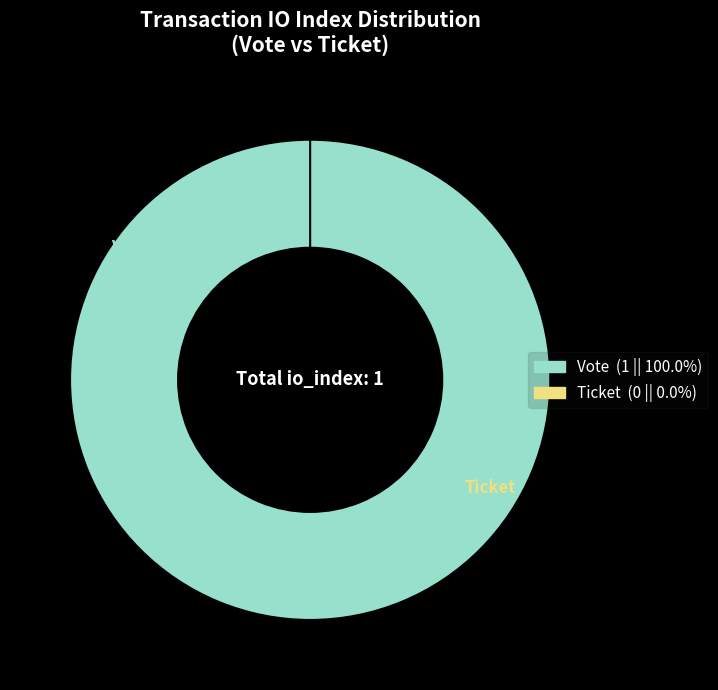

Is Ticket the majority of the pie?

No